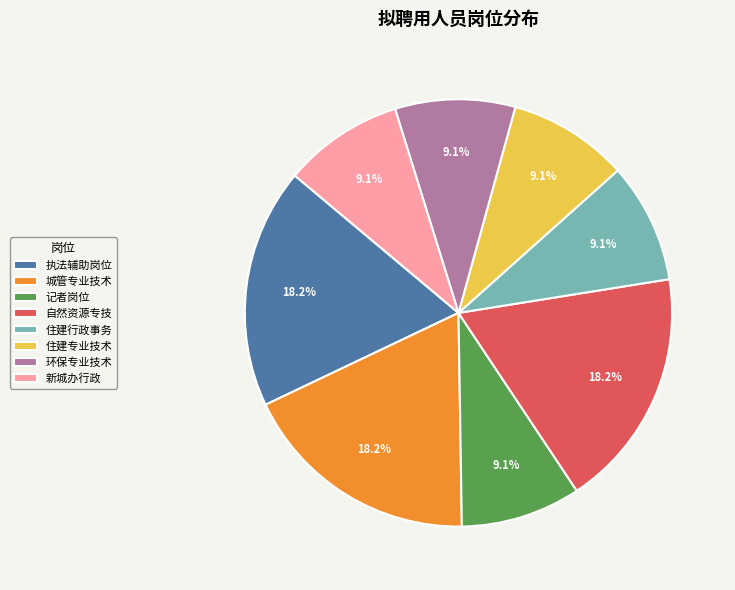

Which has a higher value, 环保专业技术 or 自然资源专技?

自然资源专技